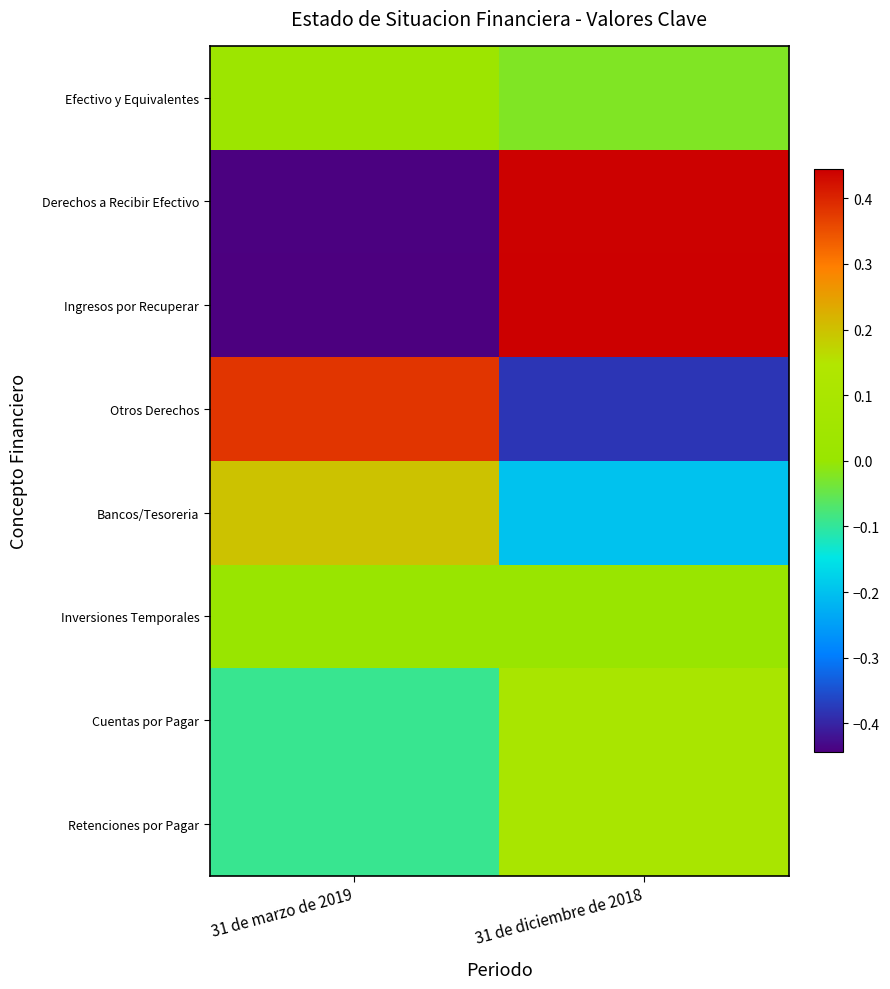

Reading right to left, what are all the values shown in this chart?

Efectivo y Equivalentes: 31 de diciembre de 2018=-0.0	31 de marzo de 2019=0.0
Derechos a Recibir Efectivo: 31 de diciembre de 2018=0.4	31 de marzo de 2019=-0.4
Ingresos por Recuperar: 31 de diciembre de 2018=0.4	31 de marzo de 2019=-0.4
Otros Derechos: 31 de diciembre de 2018=-0.4	31 de marzo de 2019=0.4
Bancos/Tesoreria: 31 de diciembre de 2018=-0.2	31 de marzo de 2019=0.2
Inversiones Temporales: 31 de diciembre de 2018=0.0	31 de marzo de 2019=0.0
Cuentas por Pagar: 31 de diciembre de 2018=0.1	31 de marzo de 2019=-0.1
Retenciones por Pagar: 31 de diciembre de 2018=0.1	31 de marzo de 2019=-0.1